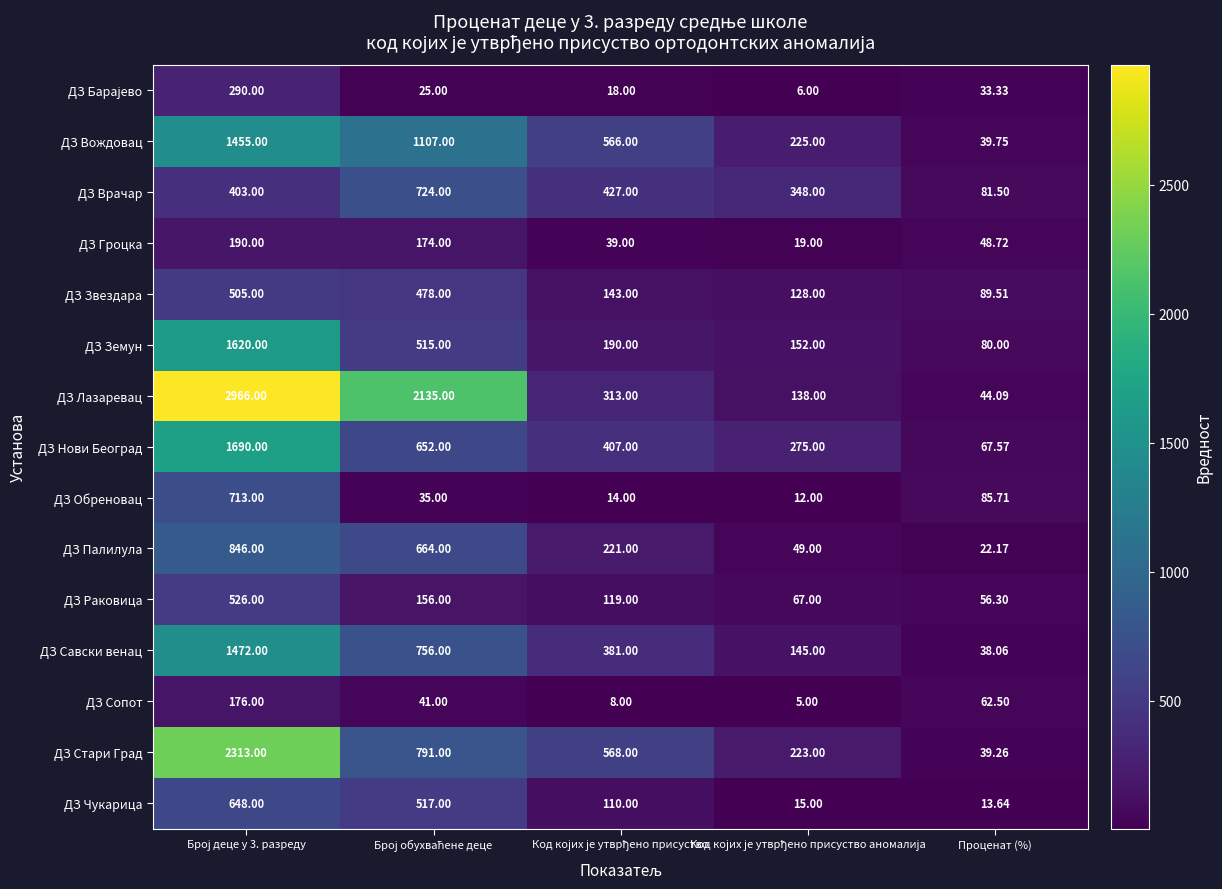

Is the value of ДЗ Раковица at Проценат (%) greater than the value of ДЗ Стари Град at Проценат (%)?

Yes